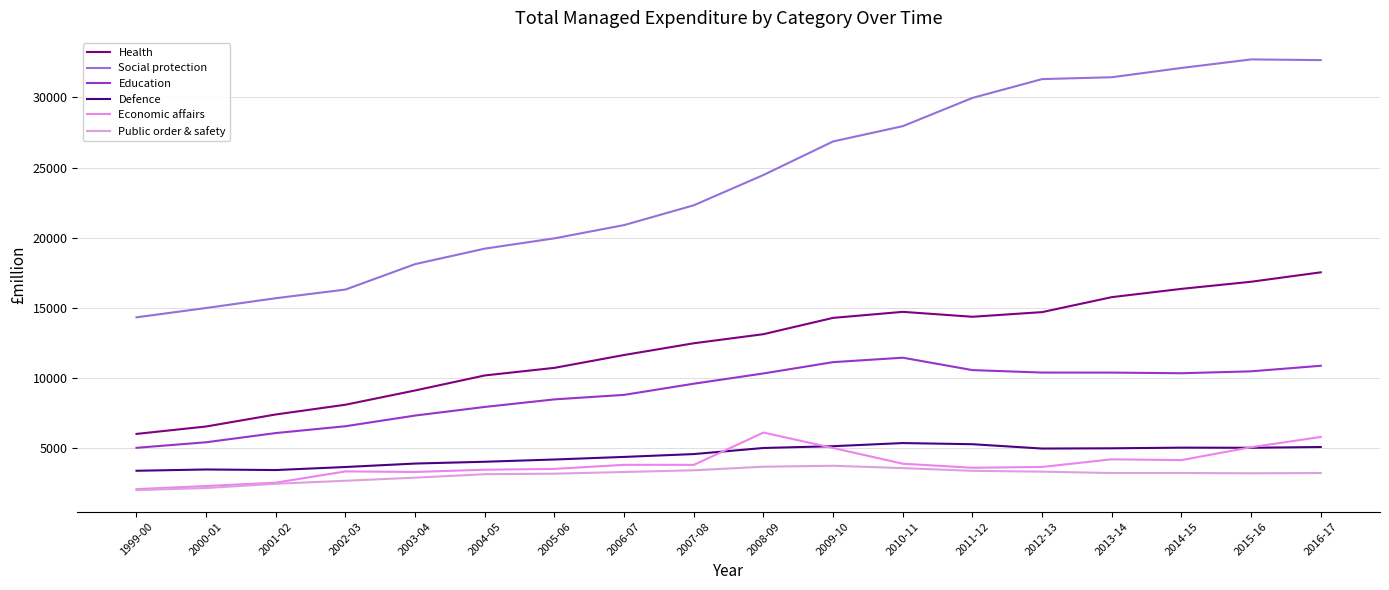

The value of Defence at 2000-01 is 3488. True or false?

True